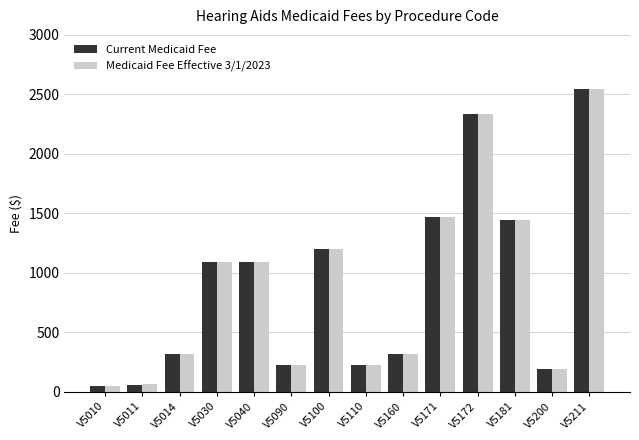

What are all the series names shown in the legend?

Current Medicaid Fee, Medicaid Fee Effective 3/1/2023